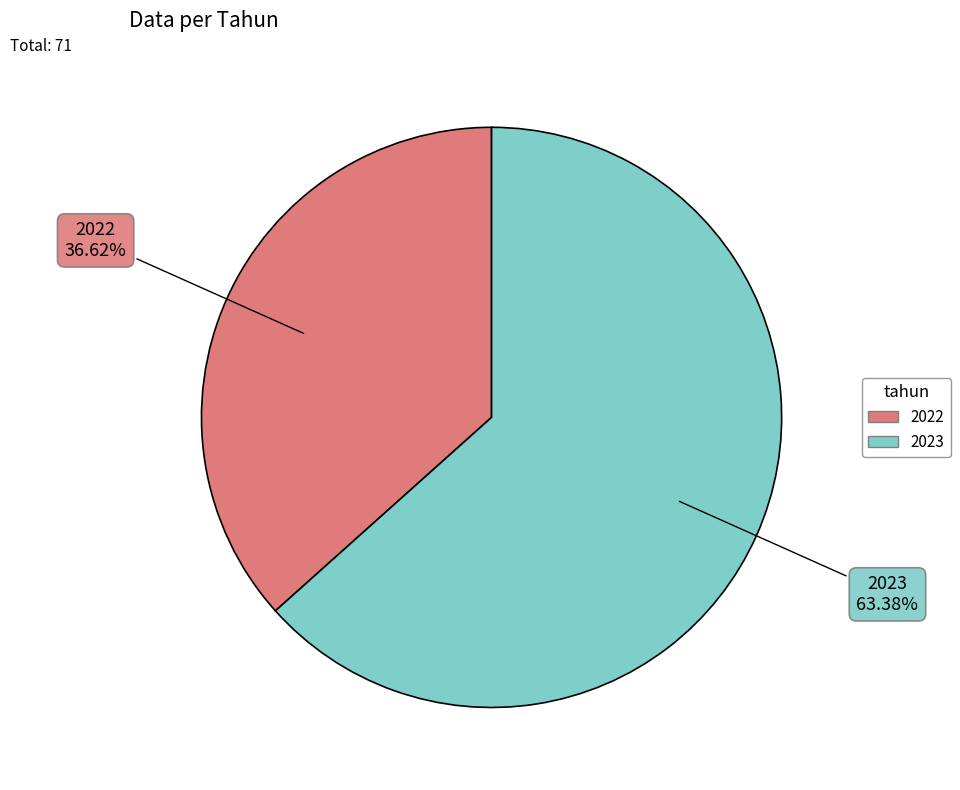

What is the smallest slice in the pie chart?

2022